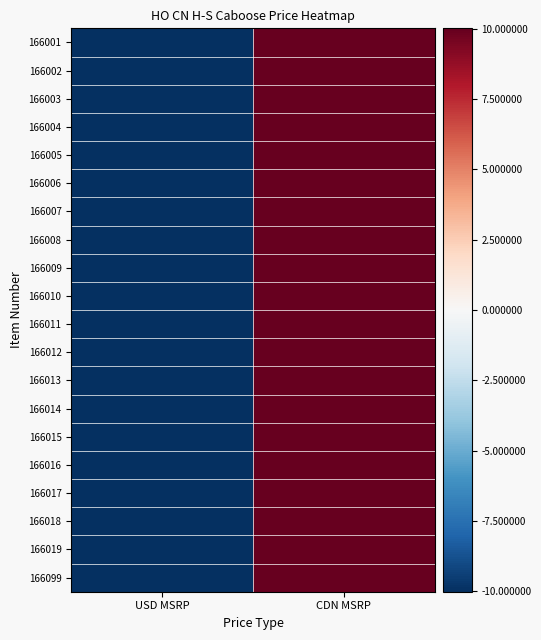

At which category is the sum across all series the highest?

CDN MSRP